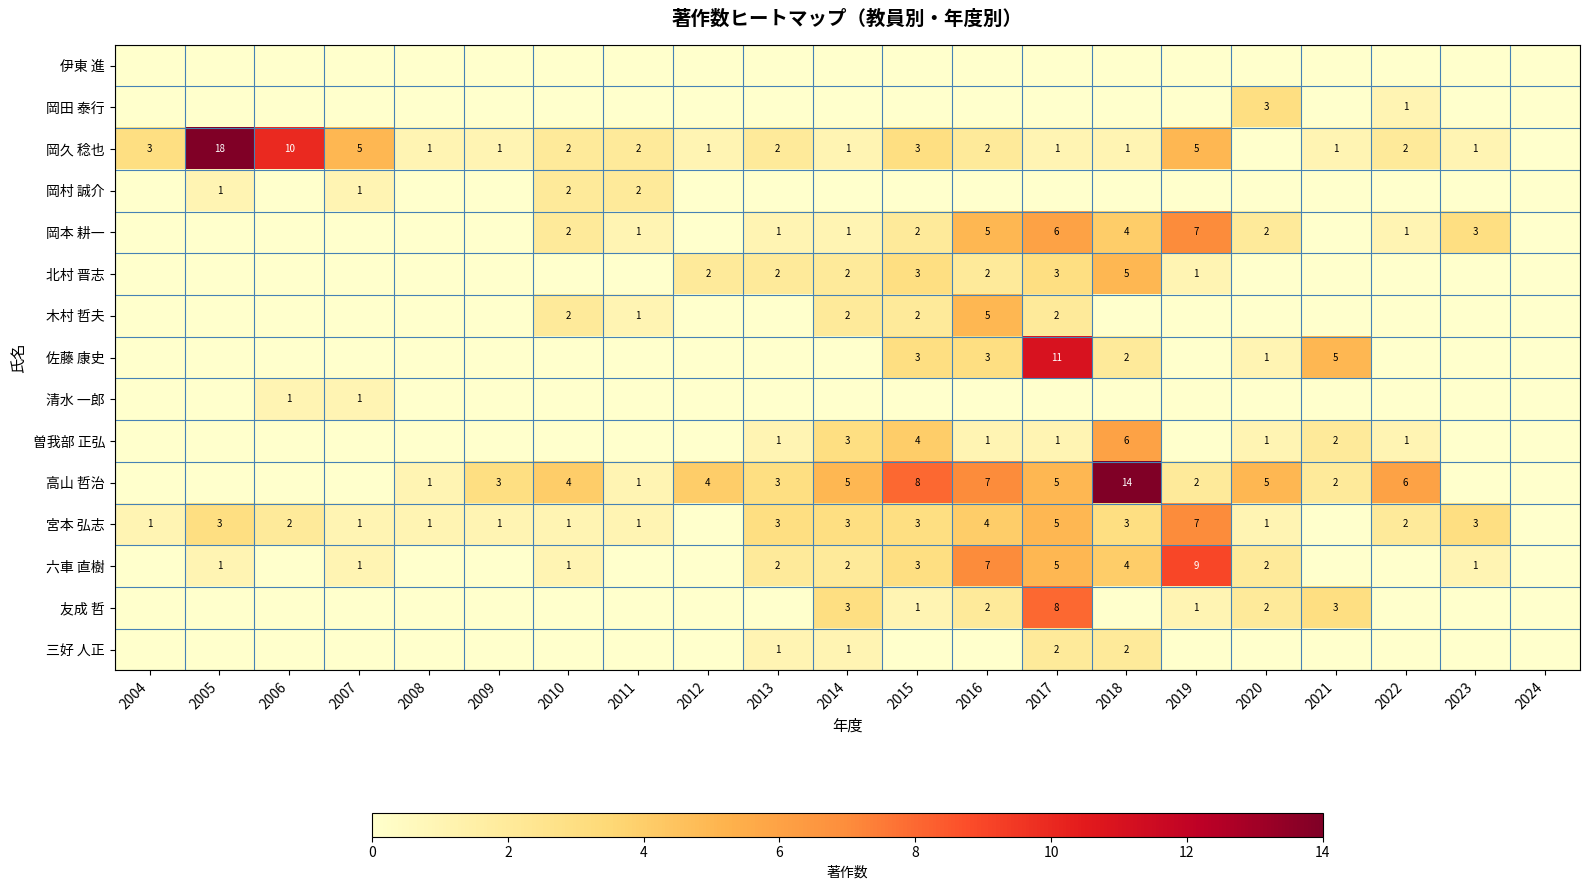

The value of 六車 直樹 at 2005 is 1. True or false?

True